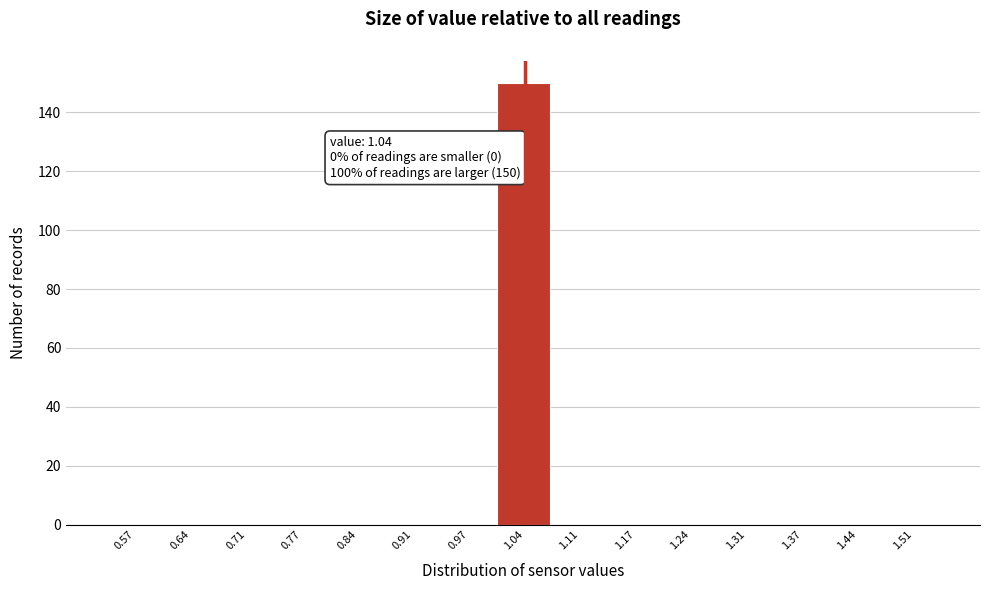

Over which range of the x-axis is the bar tallest?

1.01 to 1.07